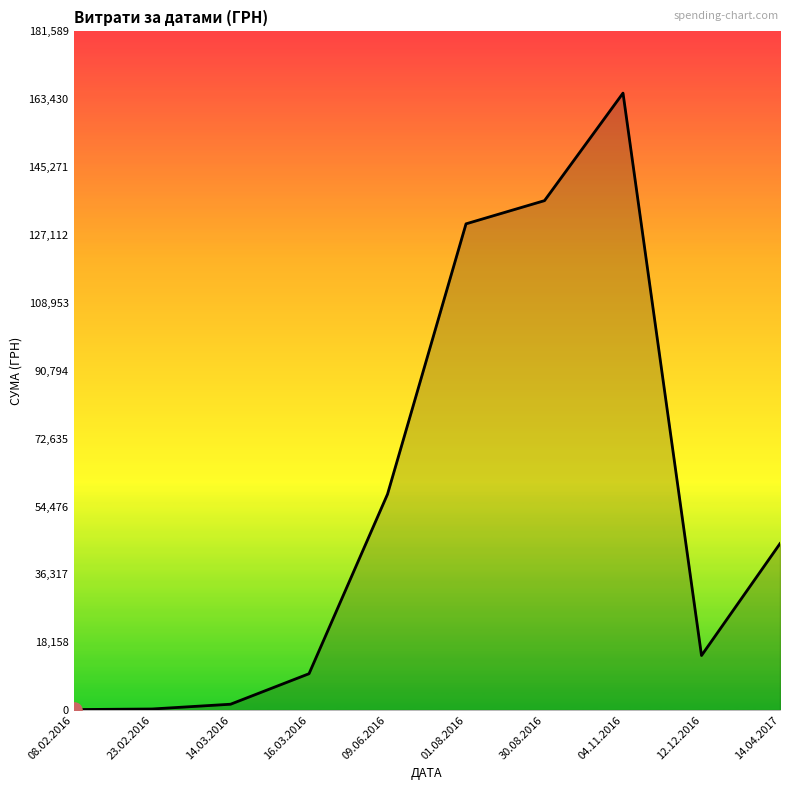

Which has a higher value, 04.11.2016 or 30.08.2016?

04.11.2016